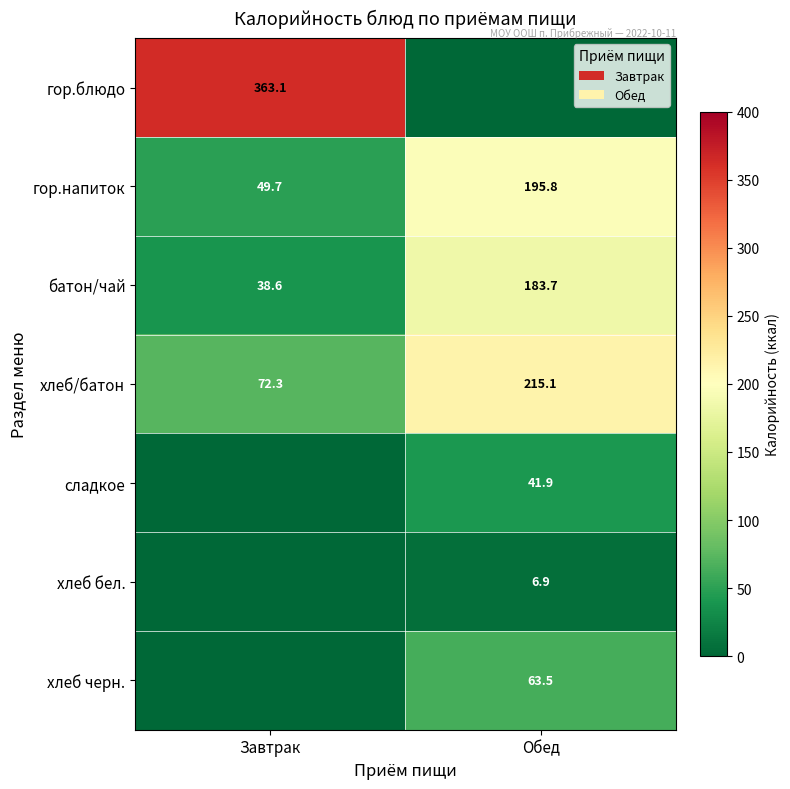

Where does the гор.напиток series first go above 195?

Обед